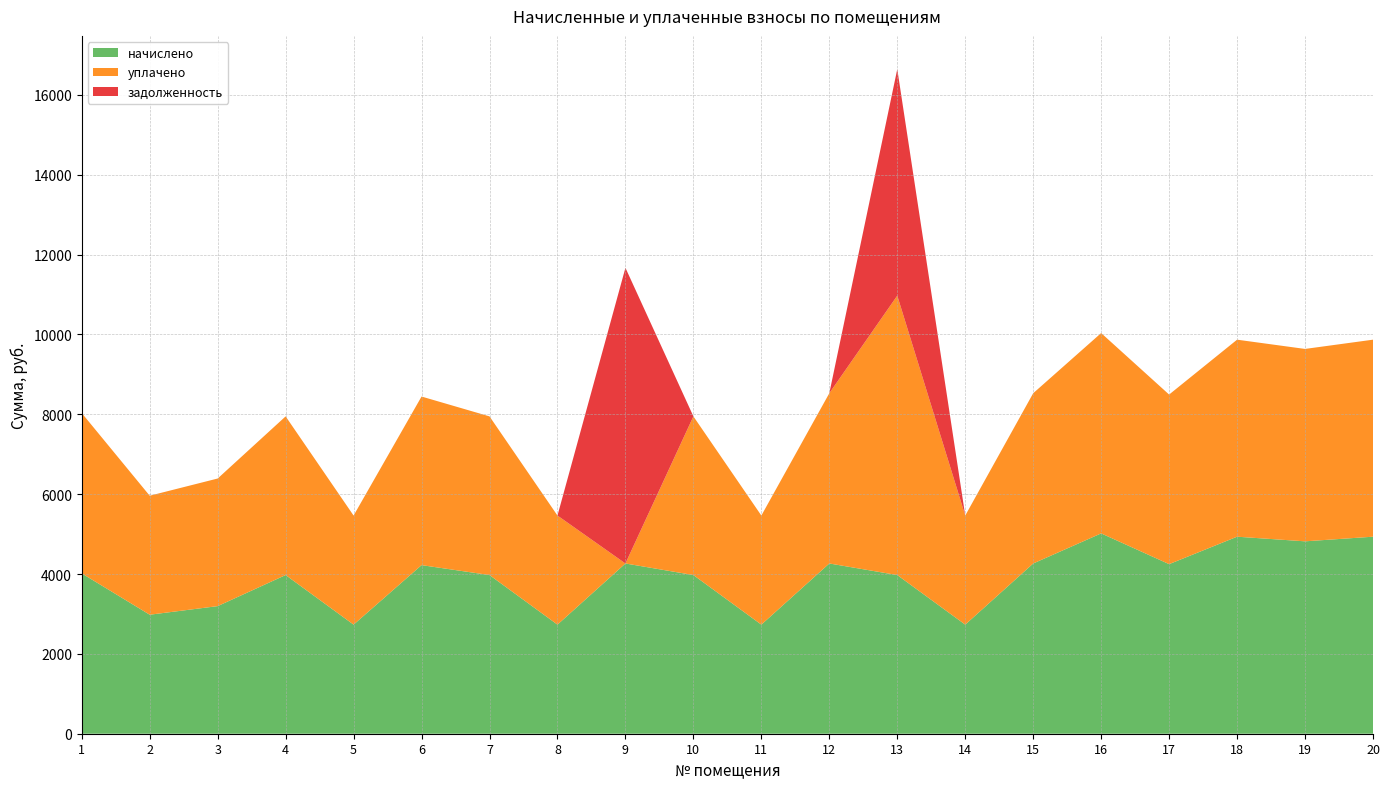

Reading left to right, extract all data points from this chart.

начислено: 1=4015.8	2=2980.8	3=3196.1	4=3974.4	5=2732.4	6=4222.8	7=3974.4	8=2732.4	9=4264.2	10=3974.4	11=2732.4	12=4264.2	13=3974.4	14=2732.4	15=4264.2	16=5017.7	17=4247.6	18=4934.9	19=4819.0	20=4934.9
уплачено: 1=4015.8	2=2980.8	3=3196.1	4=3974.4	5=2732.4	6=4222.8	7=3974.4	8=2732.4	9=0.0	10=3974.4	11=2732.4	12=4264.2	13=6998.4	14=2732.4	15=4264.2	16=5017.7	17=4247.6	18=4934.9	19=4819.0	20=4934.9
задолженность: 1=0.0	2=0.0	3=0.0	4=0.0	5=0.0	6=0.0	7=0.0	8=0.0	9=7405.7	10=0.0	11=0.0	12=0.0	13=5673.6	14=0.0	15=0.0	16=0.0	17=0.0	18=0.0	19=0.0	20=0.0